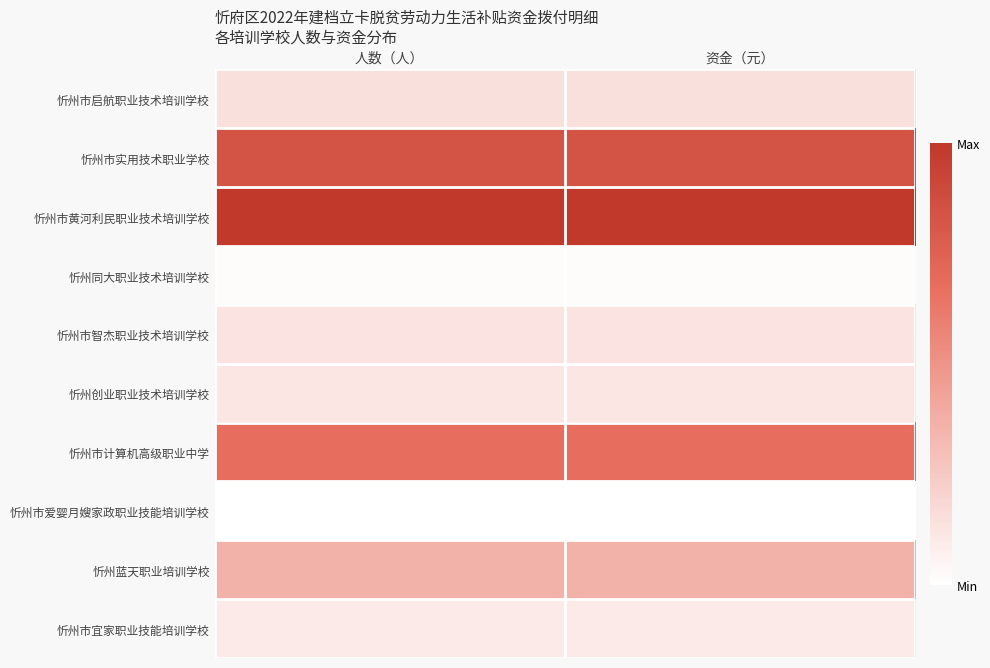

Reading right to left, what are all the values shown in this chart?

忻州市启航职业技术培训学校: 资金（元）=0.1	人数（人）=0.1
忻州市实用技术职业学校: 资金（元）=0.8	人数（人）=0.8
忻州市黄河利民职业技术培训学校: 资金（元）=1.0	人数（人）=1.0
忻州同大职业技术培训学校: 资金（元）=0.0	人数（人）=0.0
忻州市智杰职业技术培训学校: 资金（元）=0.1	人数（人）=0.1
忻州创业职业技术培训学校: 资金（元）=0.1	人数（人）=0.1
忻州市计算机高级职业中学: 资金（元）=0.7	人数（人）=0.7
忻州市爱婴月嫂家政职业技能培训学校: 资金（元）=0.0	人数（人）=0.0
忻州蓝天职业培训学校: 资金（元）=0.4	人数（人）=0.4
忻州市宜家职业技能培训学校: 资金（元）=0.1	人数（人）=0.1